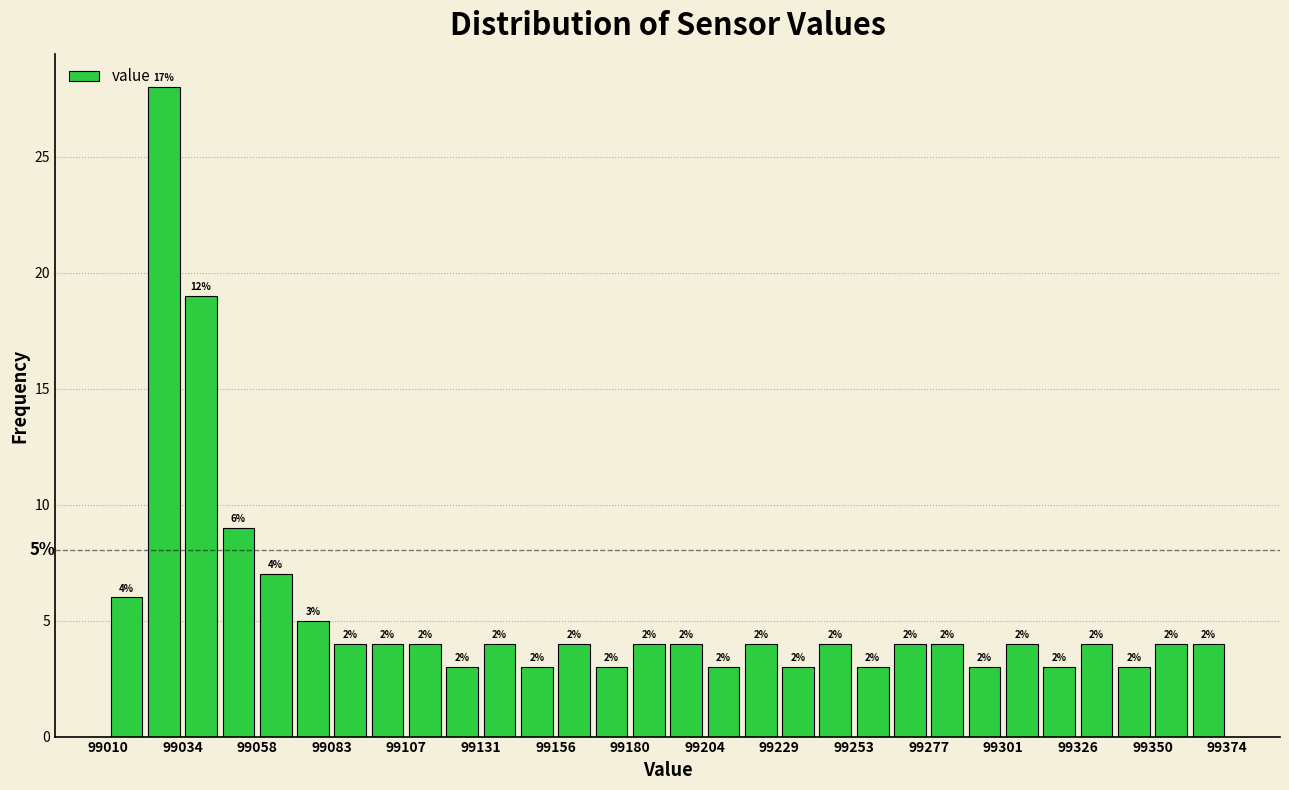

Around what value on the x-axis is the tallest bar? Give the approximate position of its centre, as read against the axis.

99030